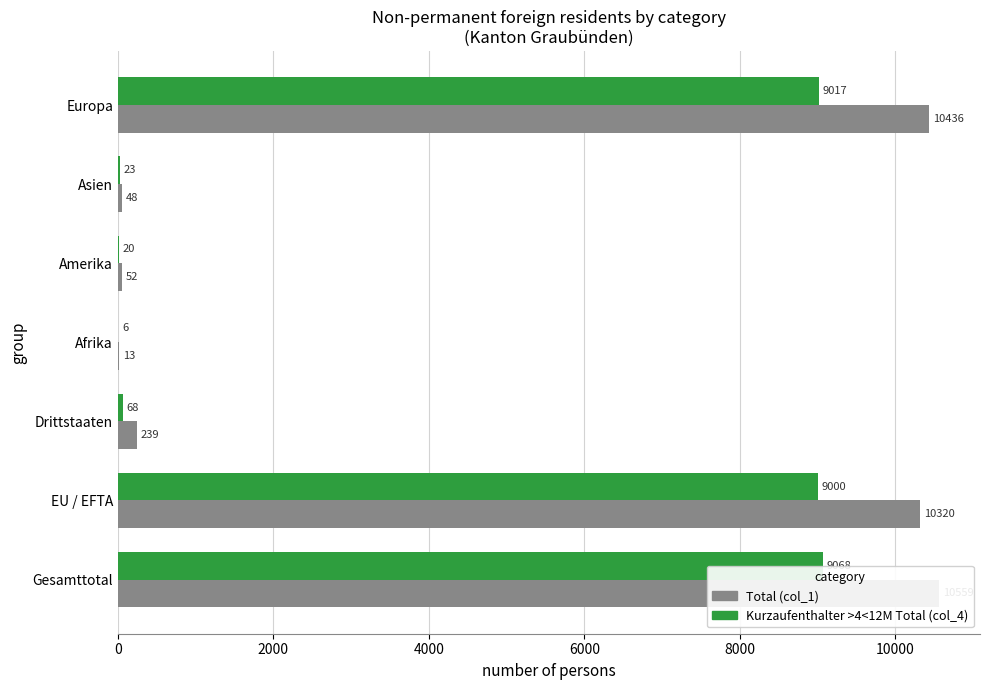

How many values in the Total (col_1) series exceed 239?

3